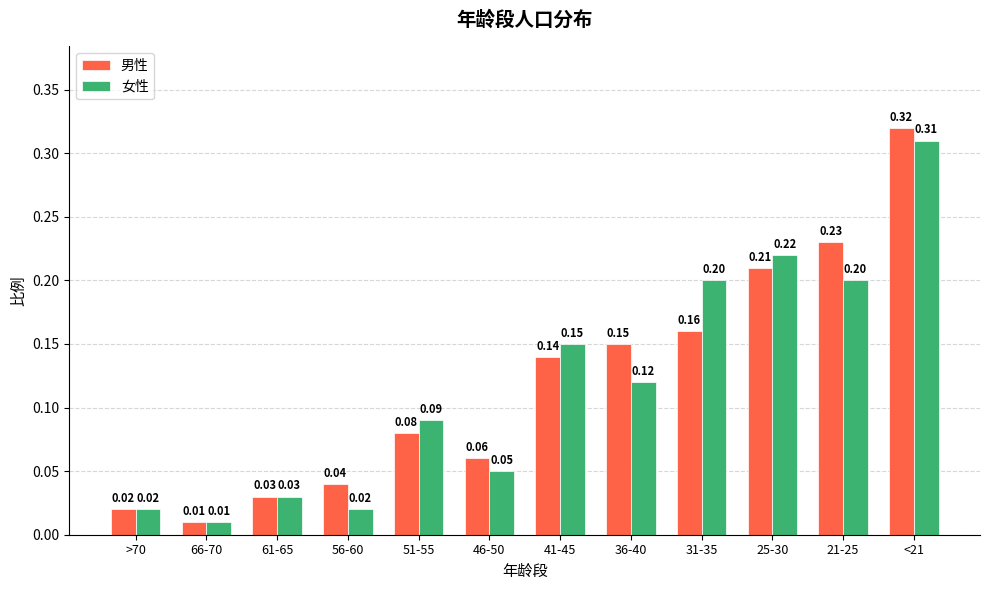

Which series changed the most between 51-55 and 46-50?

女性